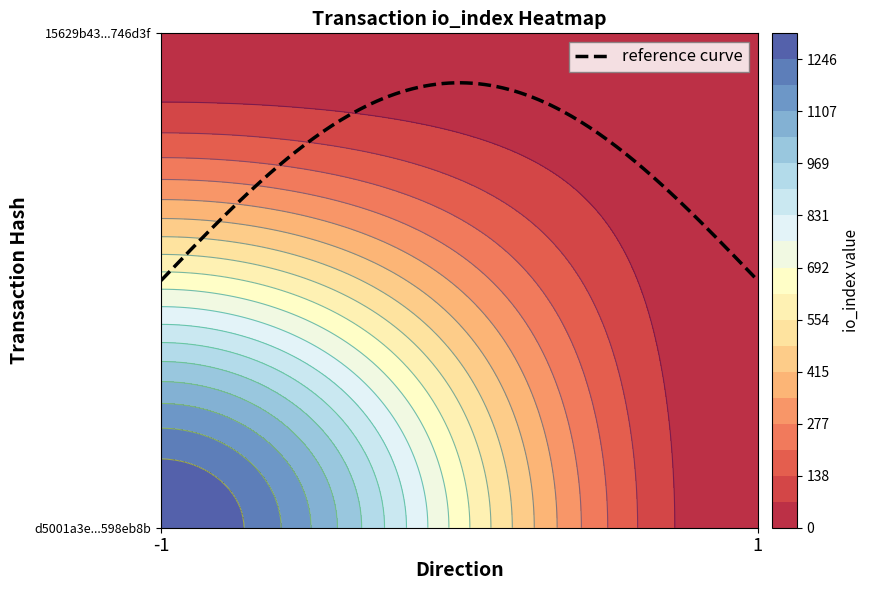

Reading left to right, list all the values displayed in this chart.

d5001a3e987fcb68750e27144be82faa598eb8b: direction=-1	io_index=1315
15629b43503666753f1776468c2fb0d97746d3f: direction=1	io_index=0